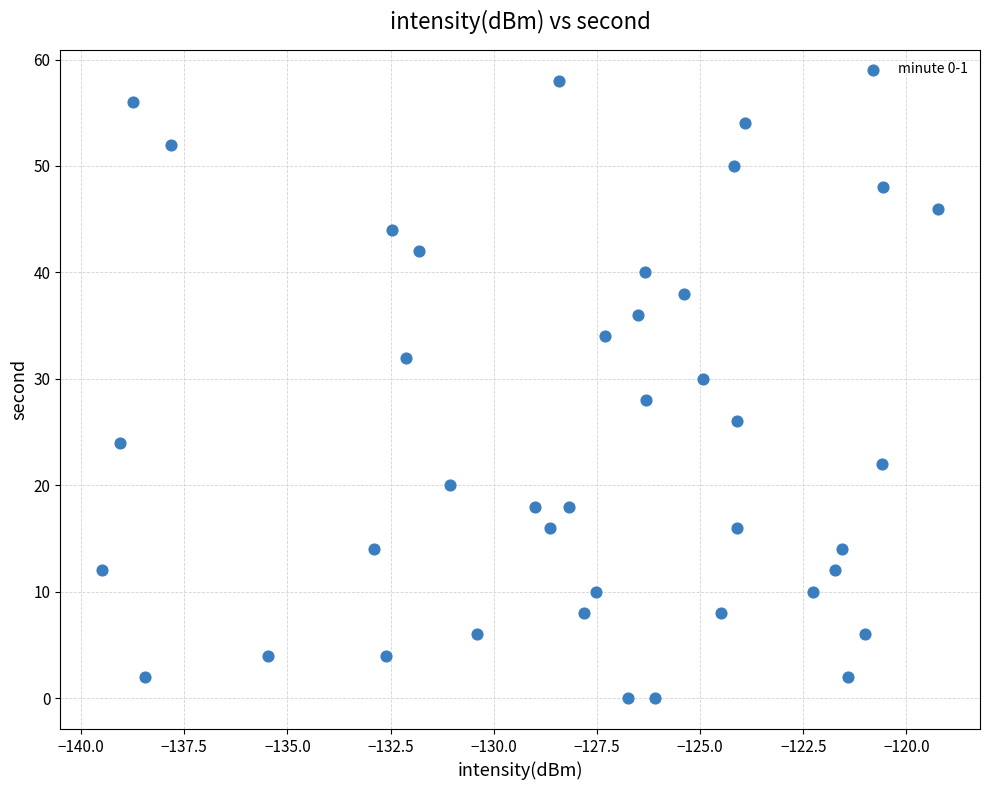

What is the range of Y values (max minus min)?

58